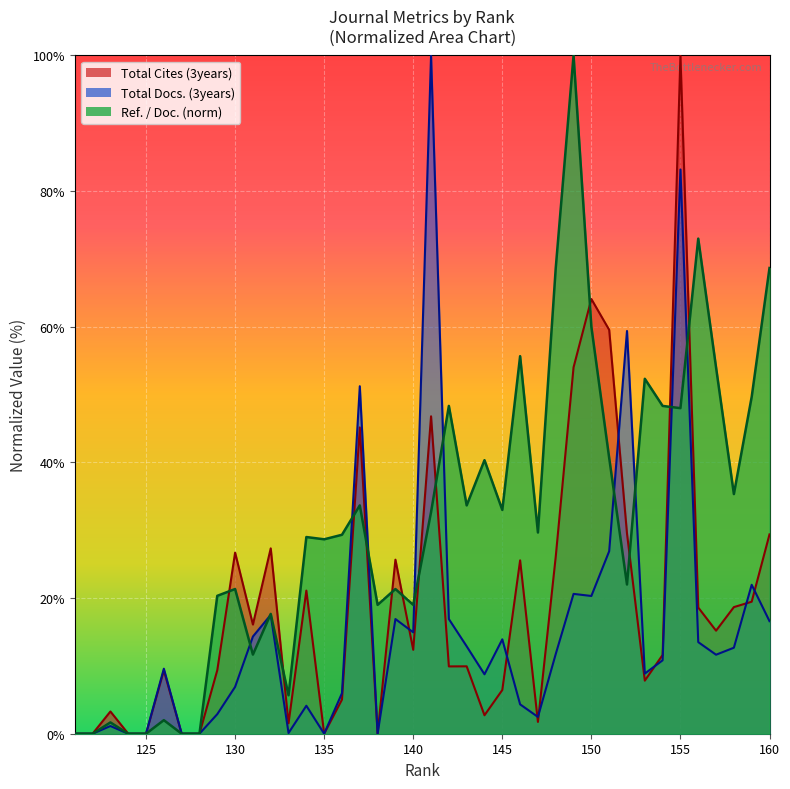

True or false: Total Cites (3years) and Ref. / Doc. intersect in this chart.

True